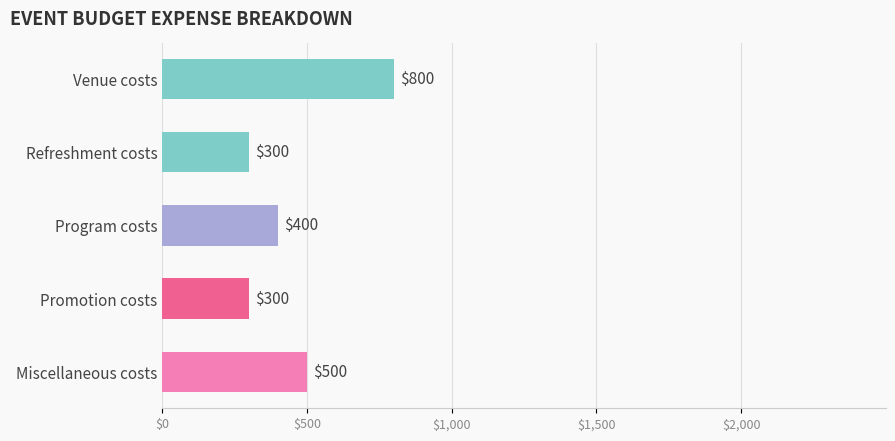

How many data points are less than 400?

2